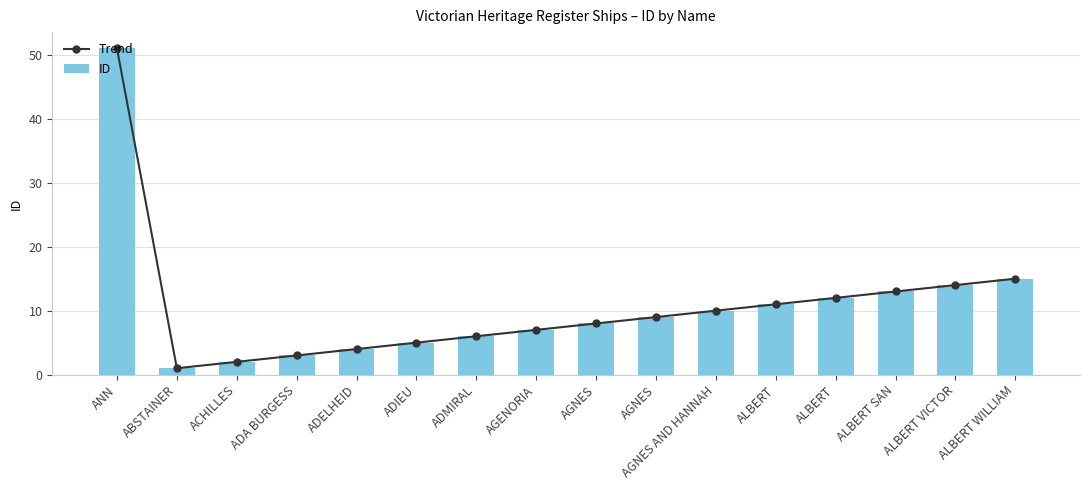

What is the value of the Trend bar at the 10th from the left?

8